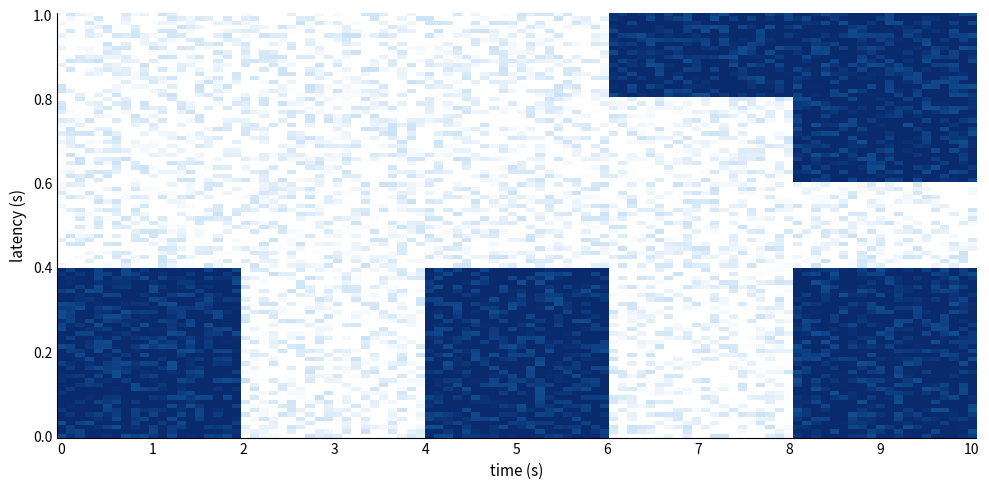

At how many categories does at least one series exceed 0?

4